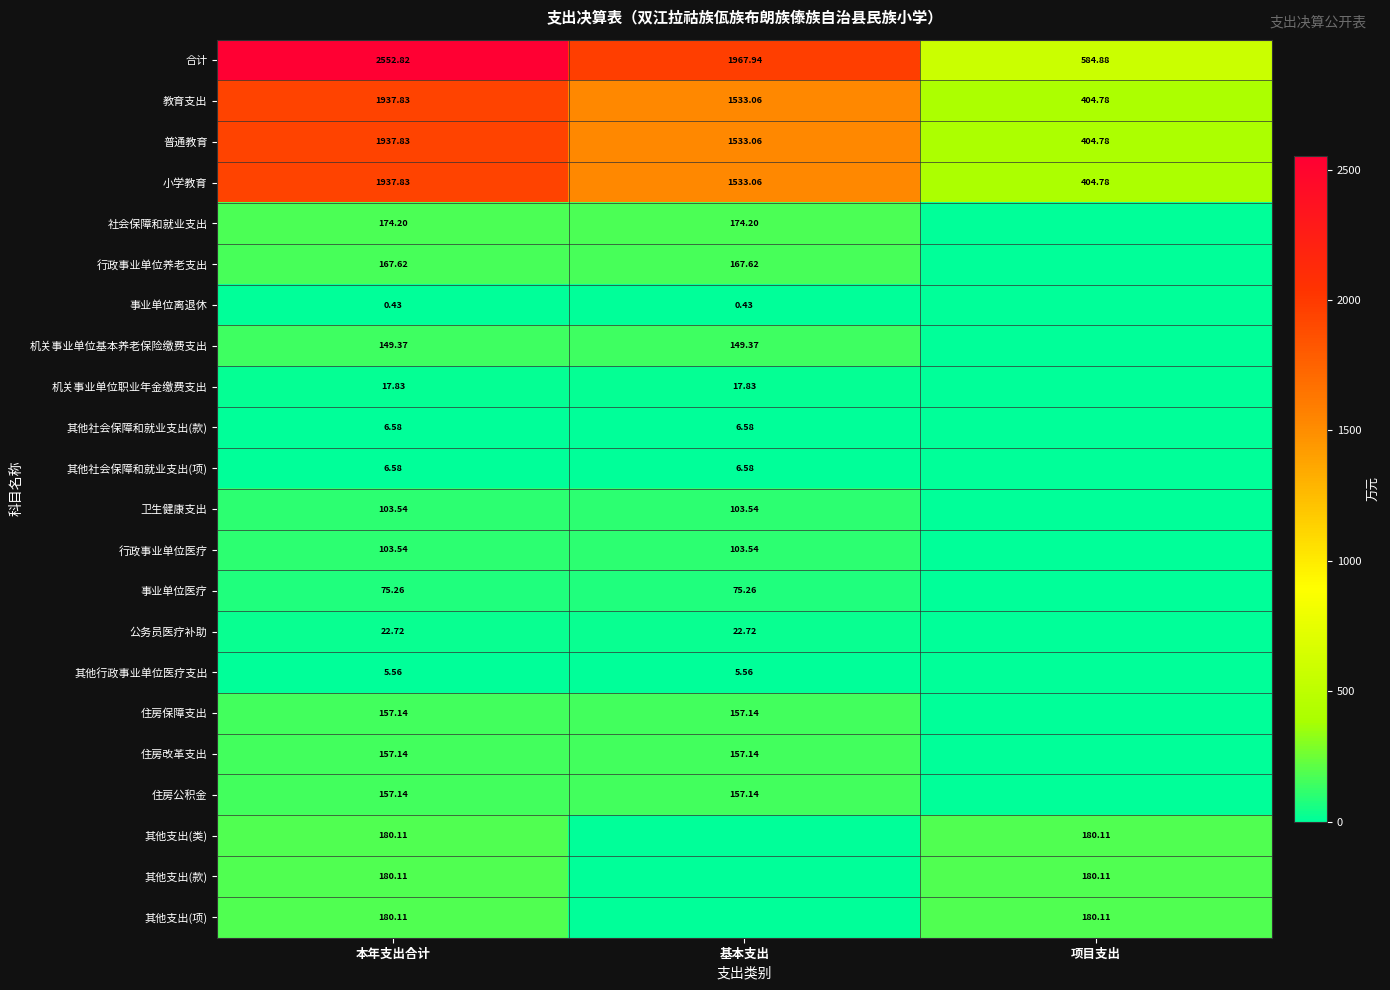

At which label does 普通教育 reach its minimum?

项目支出